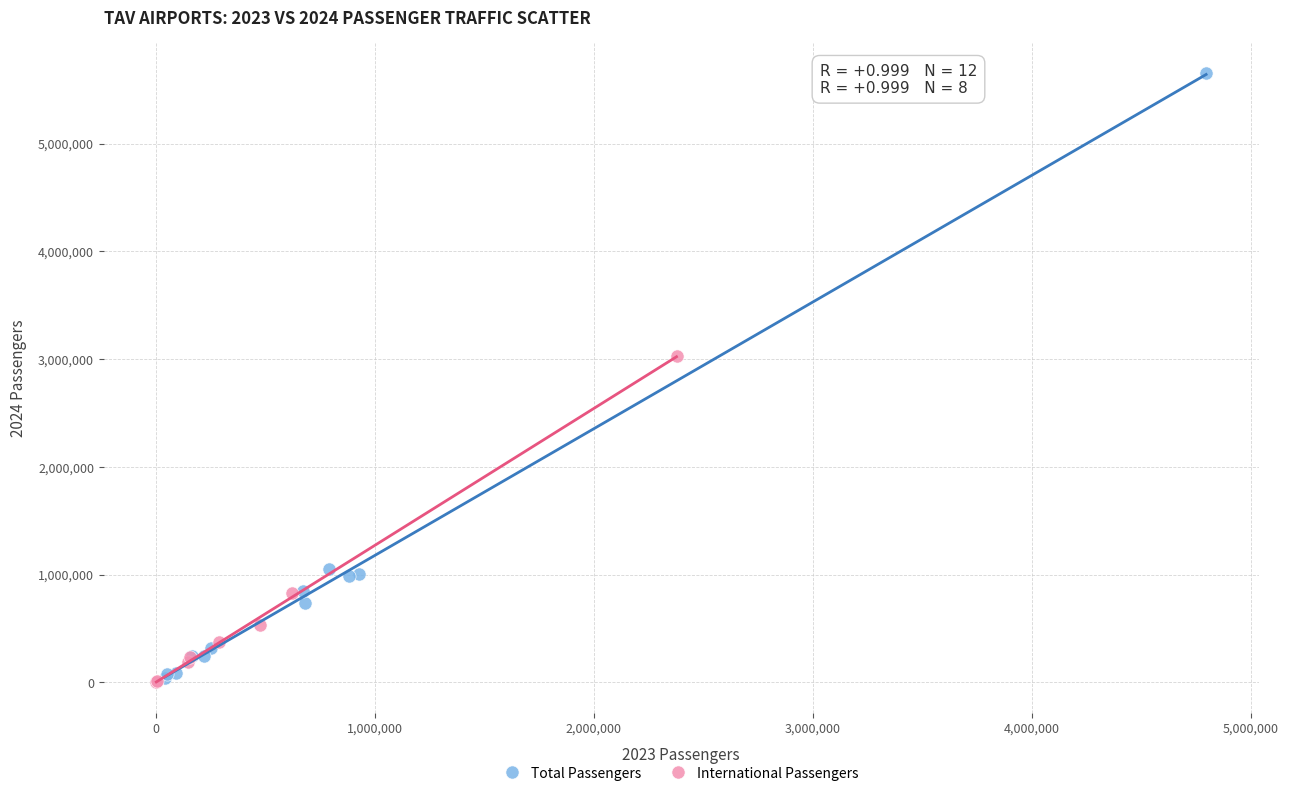

Which series reaches the maximum Y coordinate?

Total Passengers